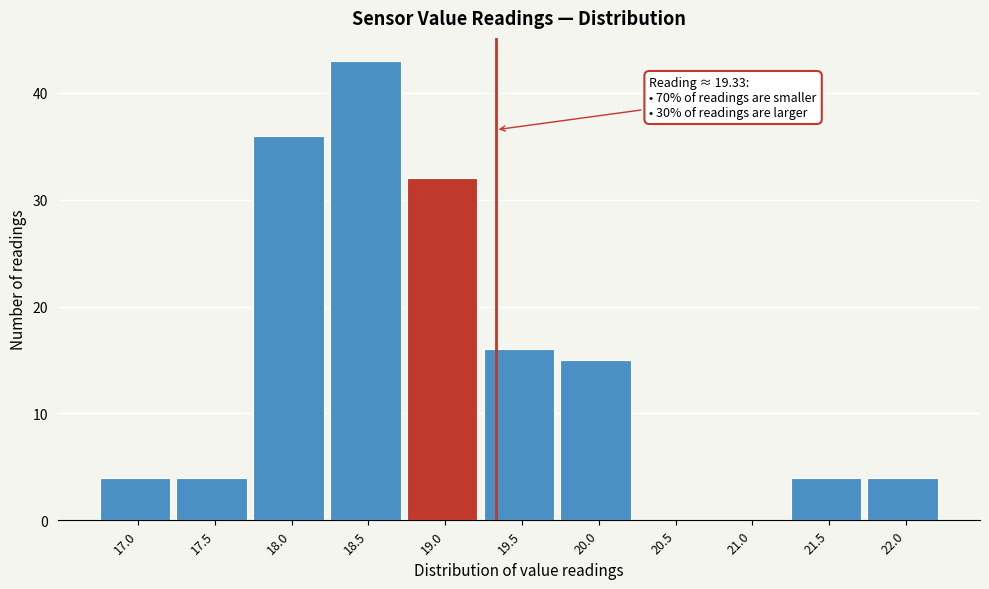

Reading left to right, extract all data points from this chart.

17.0=4	17.5=4	18.0=36	18.5=43	19.0=32	19.5=16	20.0=15	20.5=0	21.0=0	21.5=4	22.0=4